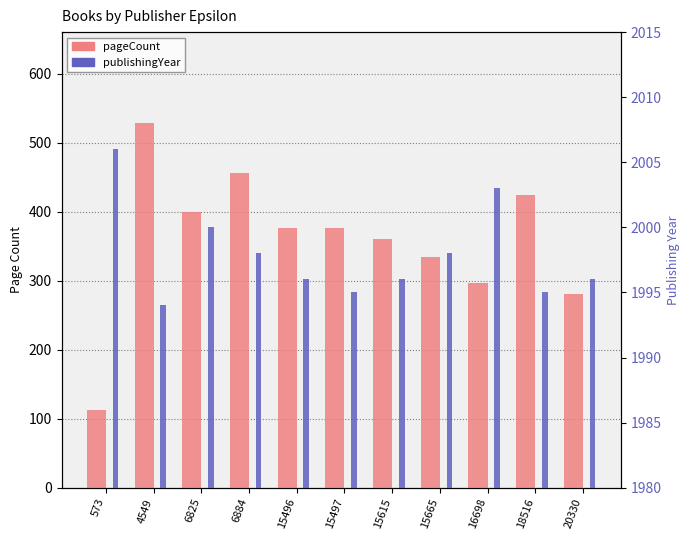

What is the sum of the publishingYear values at 18516 and 15665?

3993